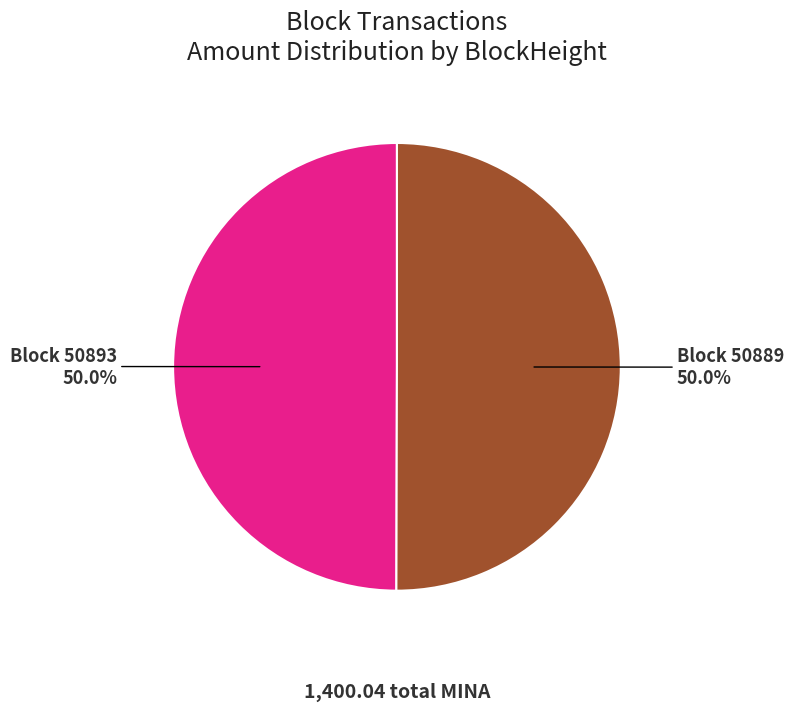

Combined, what portion of the pie is Block 50893 and Block 50889?

100.0%